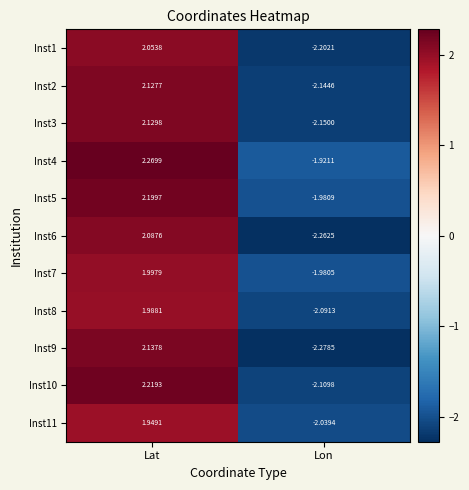

At which label is Inst1 closest to 0?

Lat